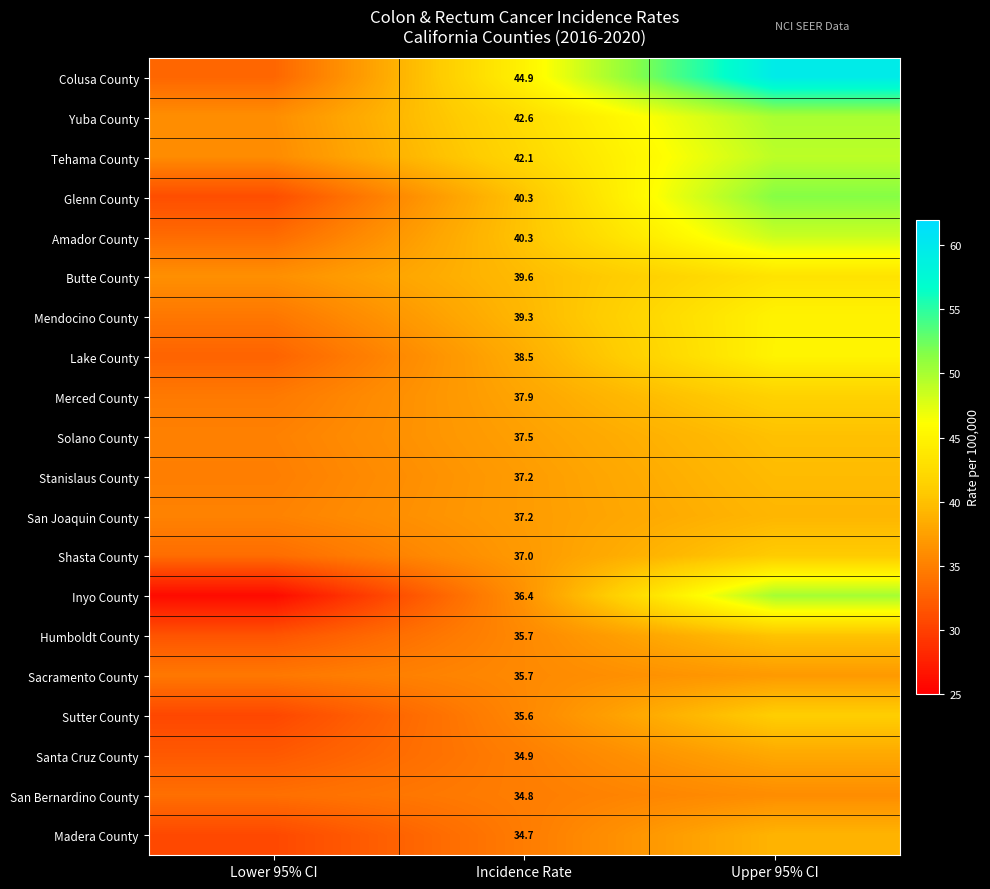

Is the value of Santa Cruz County at Incidence Rate greater than the value of Sutter County at Incidence Rate?

No